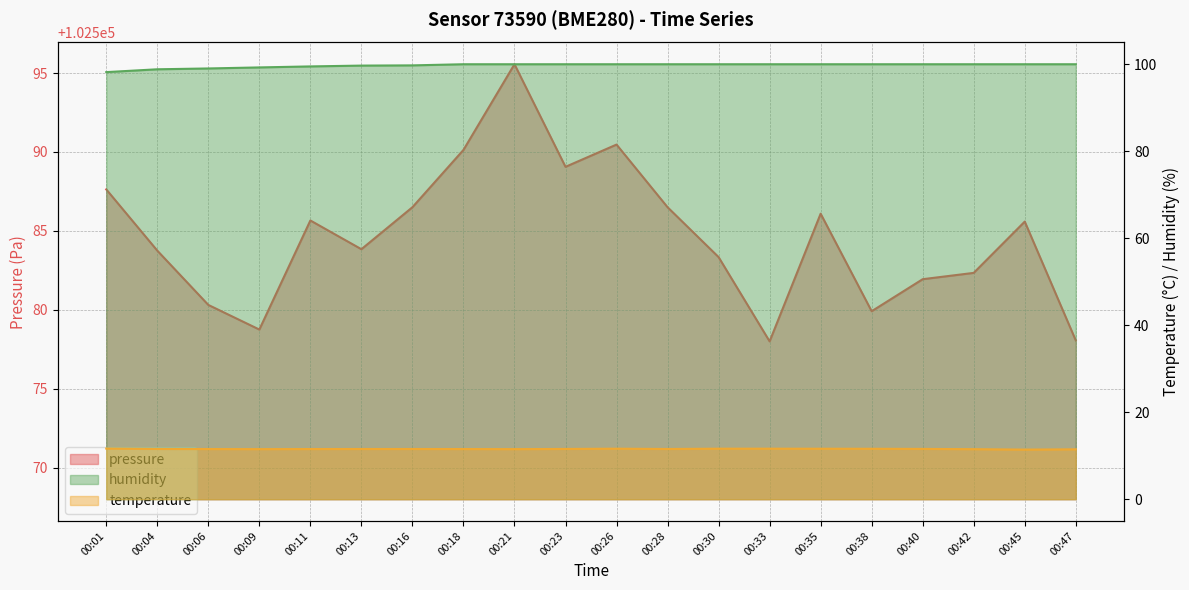

What are all the series names shown in the legend?

pressure, temperature, humidity